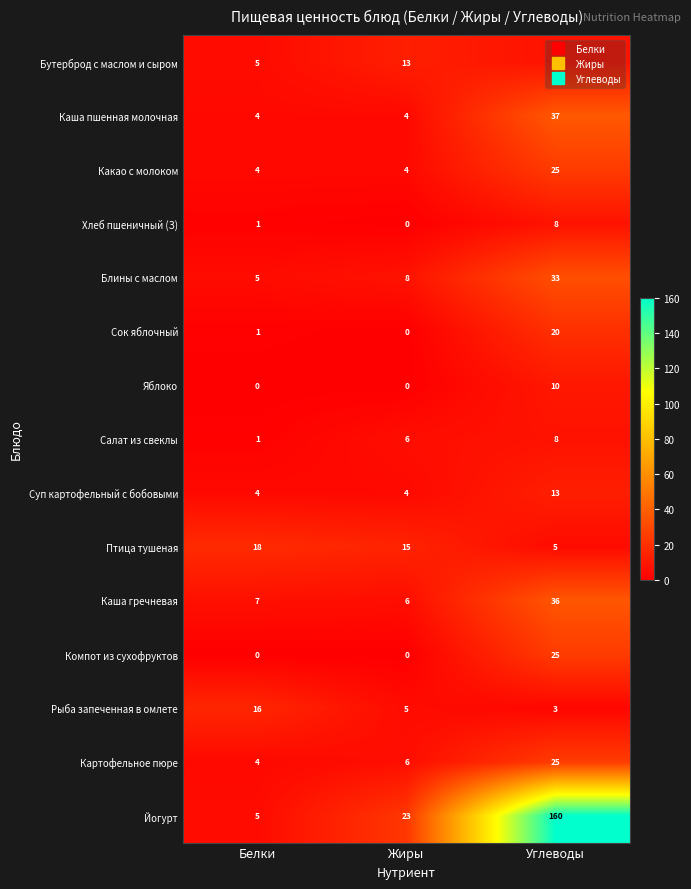

What is the average value of the Какао с молоком series?

11